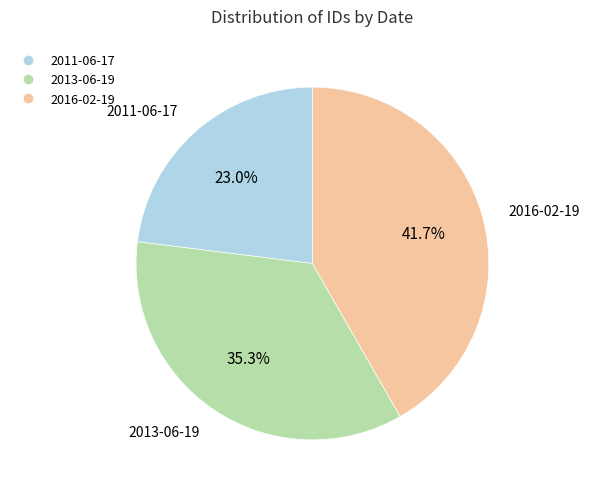

Rank the categories by value from lowest to highest.

2011-06-17, 2013-06-19, 2016-02-19